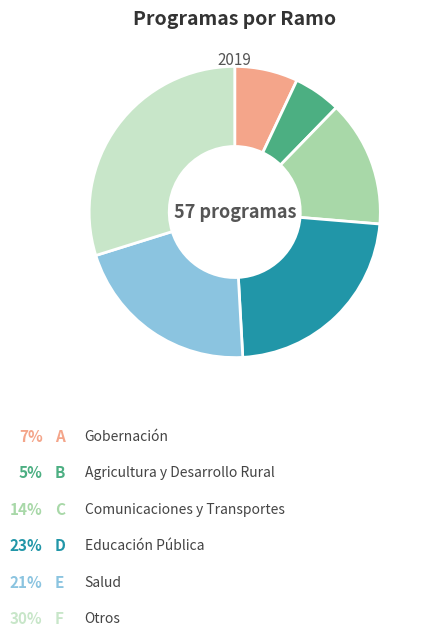

Does any single category account for the majority?

No